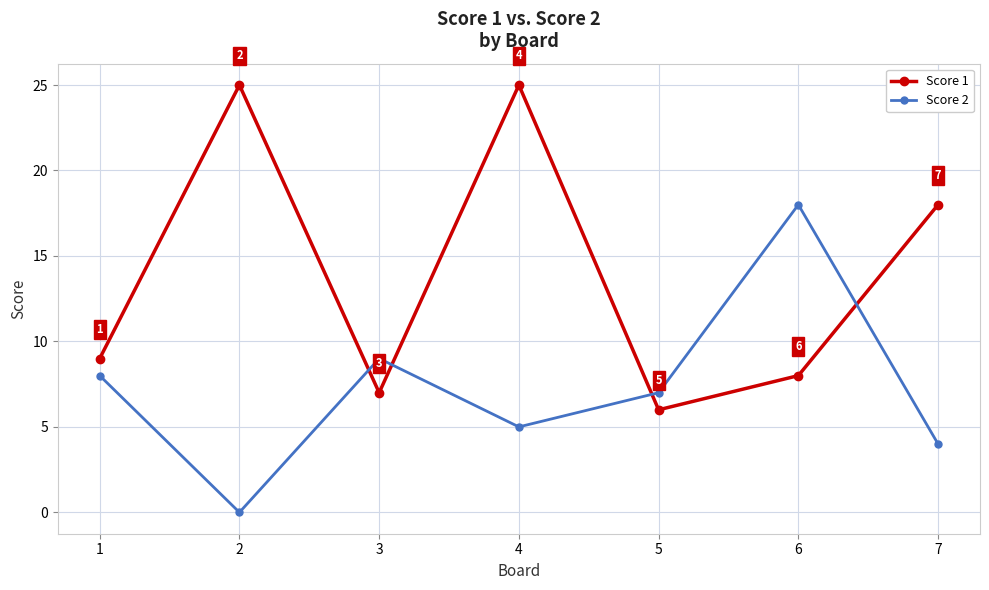

What is the value of the Score 1 point at the 5th from the left?

6